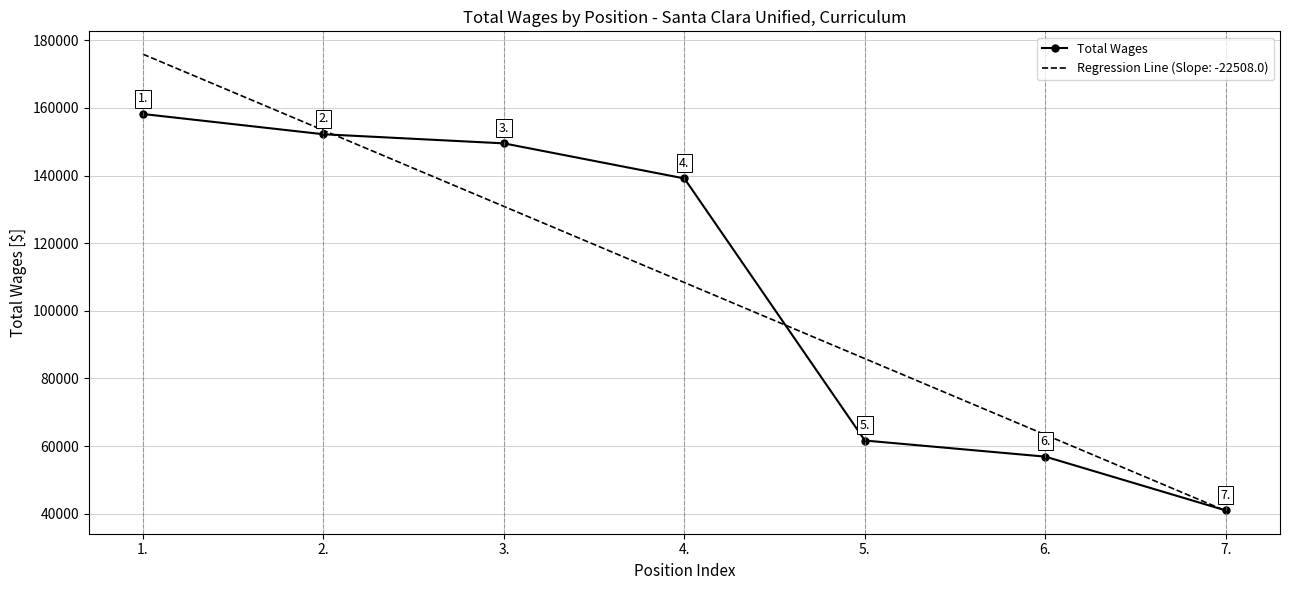

What is the maximum value shown in the chart?

175900.9